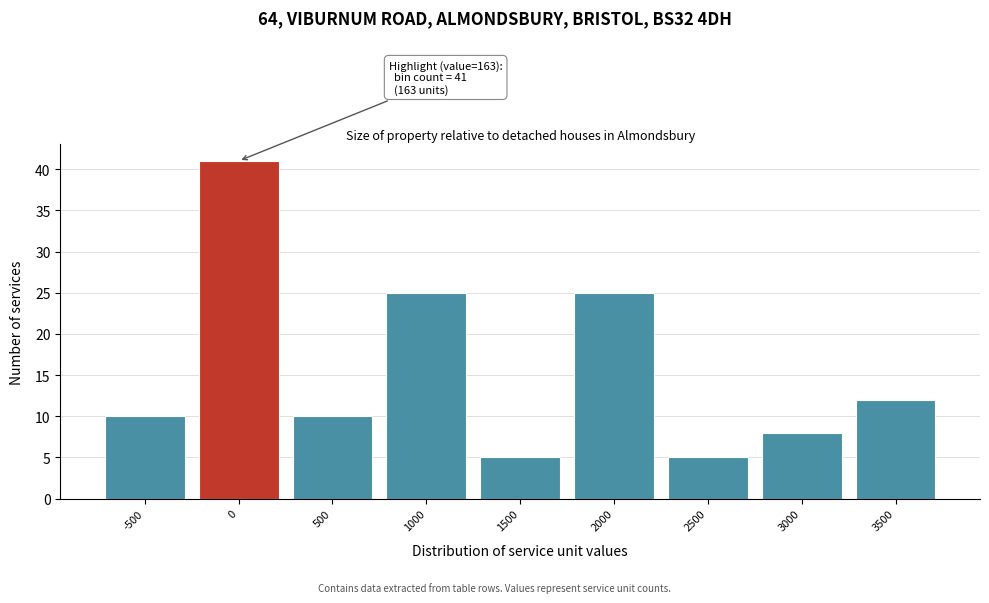

Reading left to right, transcribe all the data shown in this chart.

10	41	10	25	5	25	5	8	12